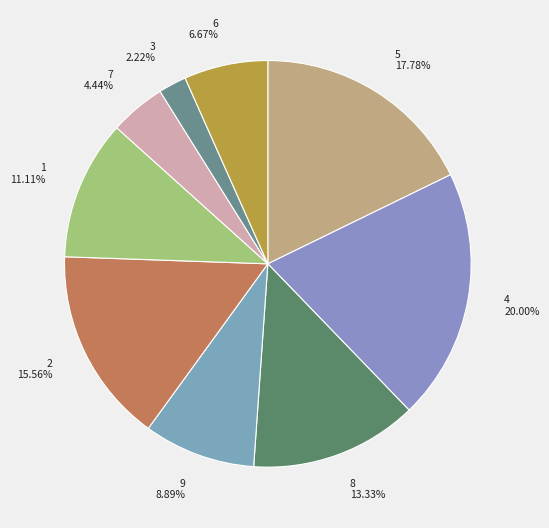

Rank the categories by value from lowest to highest.

3 2.22%, 7 4.44%, 6 6.67%, 9 8.89%, 1 11.11%, 8 13.33%, 2 15.56%, 5 17.78%, 4 20.00%